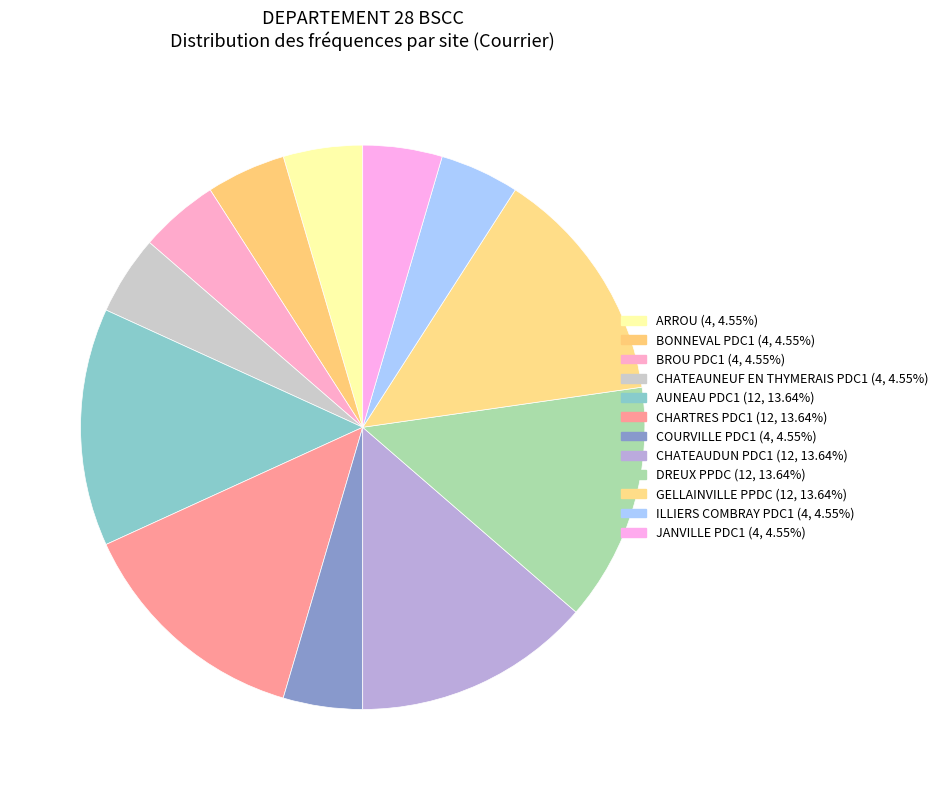

How many segments does this pie chart have?

12